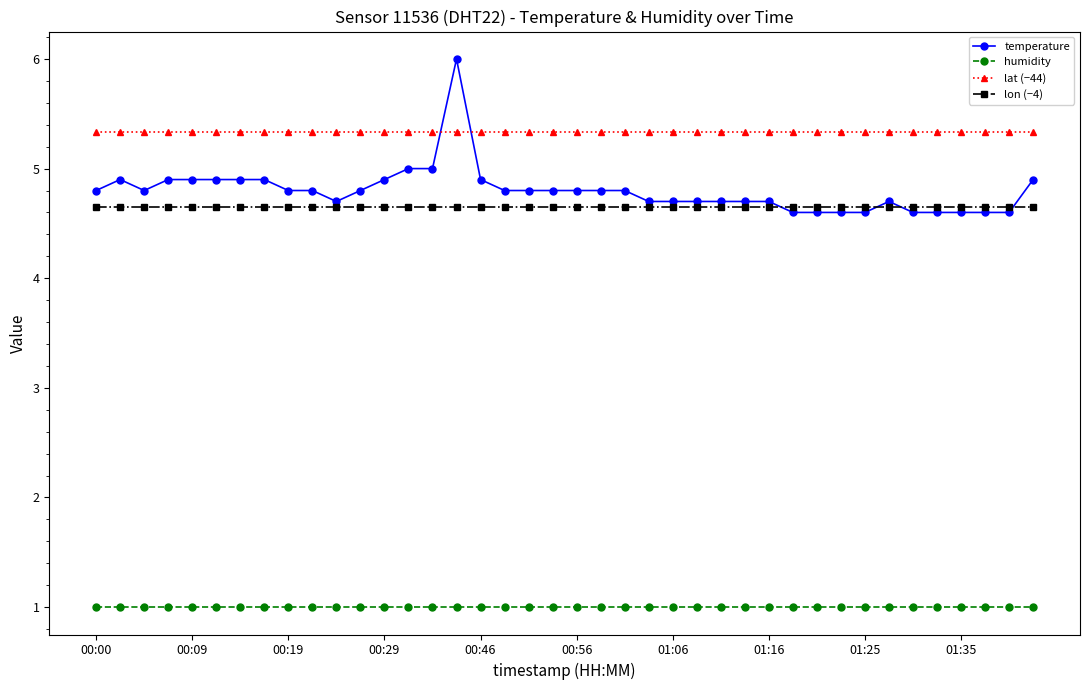

What is the greatest value displayed?

6.0